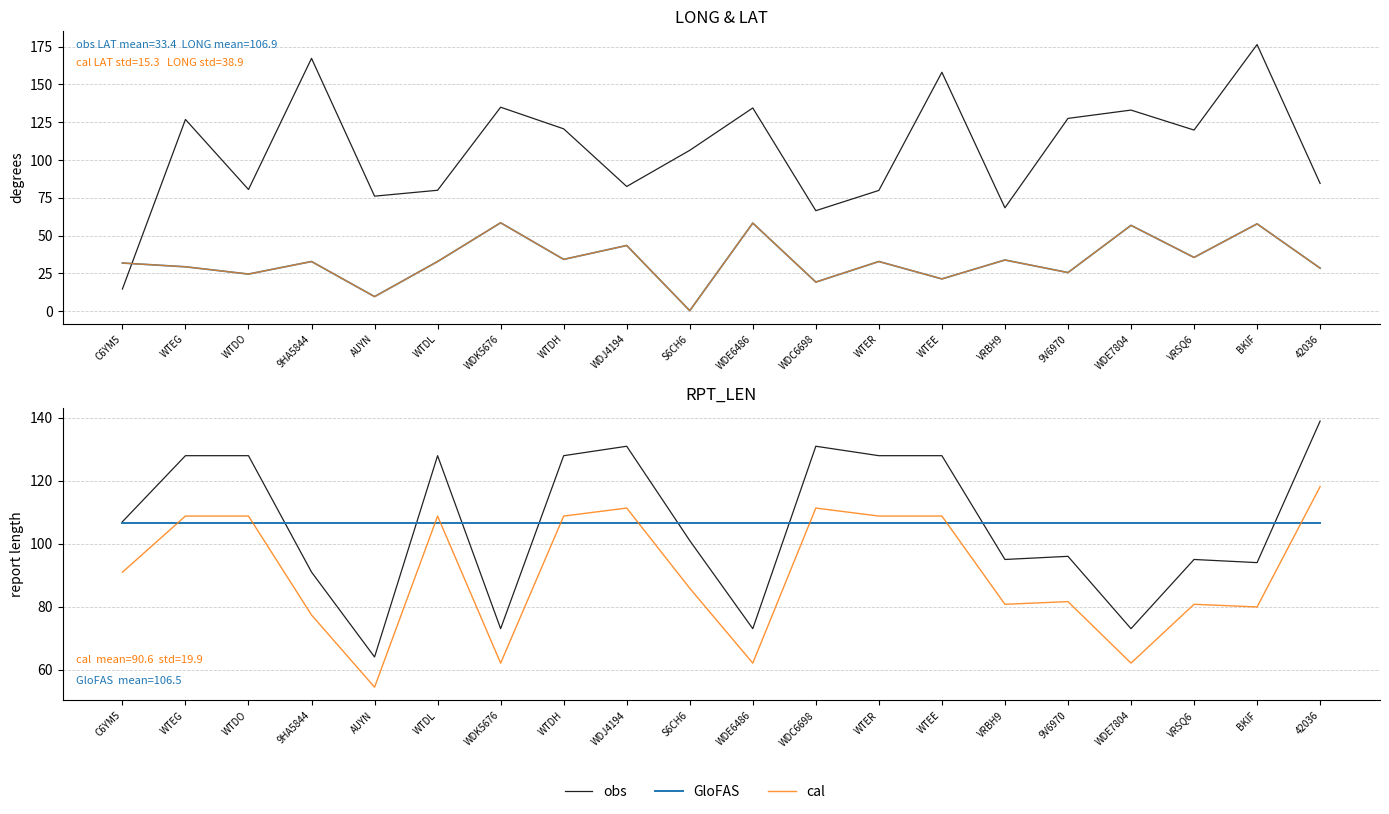

Reading left to right, transcribe all the data shown in this chart.

LONG: 14.7	126.8	80.5	167.2	76.1	80.0	134.9	120.6	82.5	106.4	134.4	66.5	79.9	158.0	68.4	127.5	133.0	119.8	176.3	84.5
GloFAS: 106.5	106.5	106.5	106.5	106.5	106.5	106.5	106.5	106.5	106.5	106.5	106.5	106.5	106.5	106.5	106.5	106.5	106.5	106.5	106.5
cal: 91.0	108.8	108.8	77.3	54.4	108.8	62.0	108.8	111.3	85.8	62.0	111.3	108.8	108.8	80.8	81.6	62.0	80.8	79.9	118.1
obs: 107.0	128.0	128.0	91.0	64.0	128.0	73.0	128.0	131.0	101.0	73.0	131.0	128.0	128.0	95.0	96.0	73.0	95.0	94.0	139.0